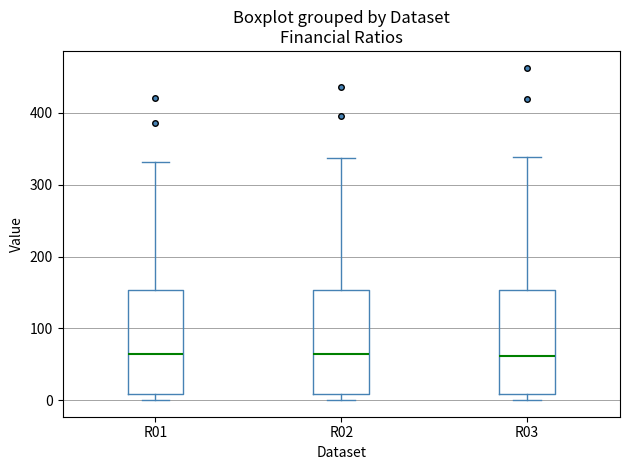

Where does the upper whisker of the box for R03 end on the y-axis? The values are not printed on the chart, so give them approximately, as read against the axis.

340